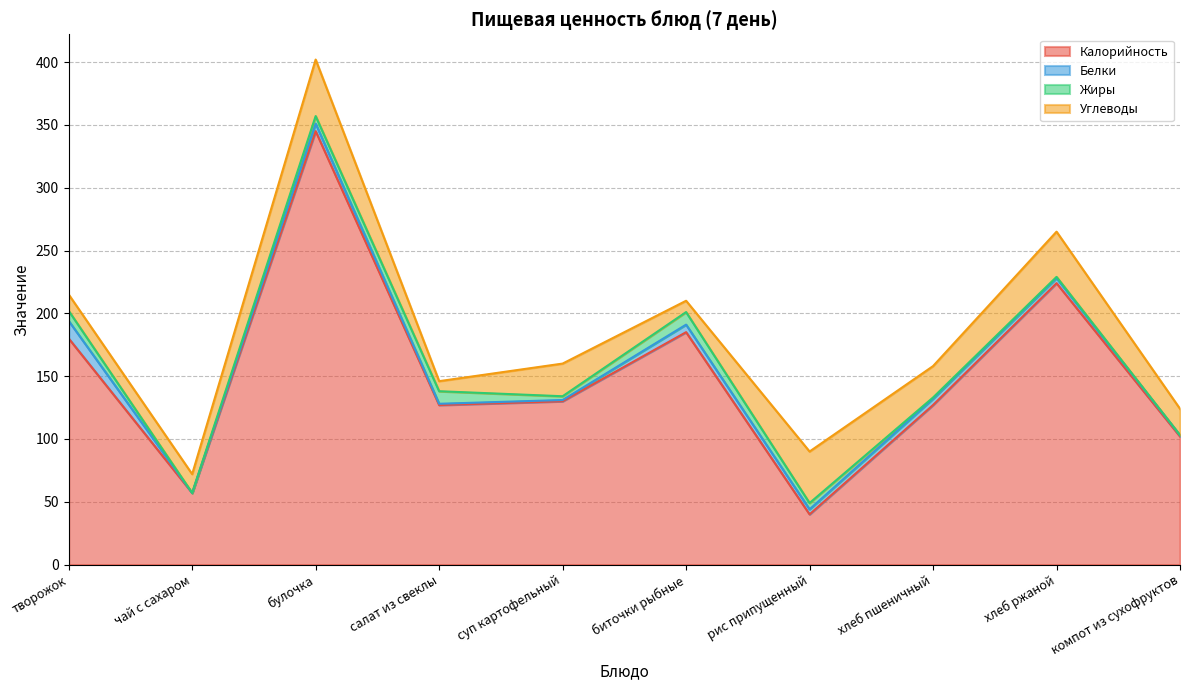

What is the greatest value displayed?

345